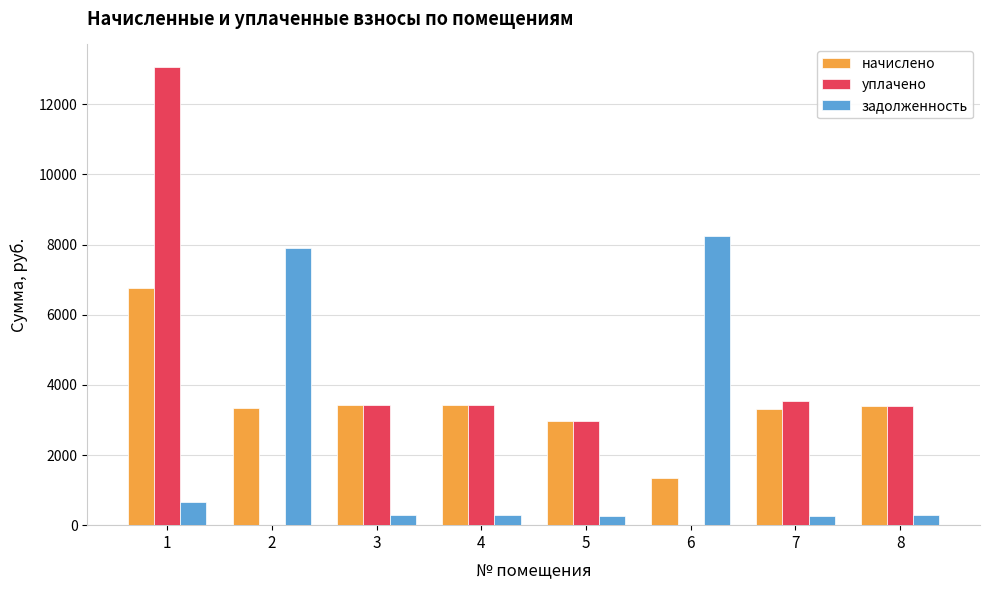

Where does the начислено series first go above 3395?

1